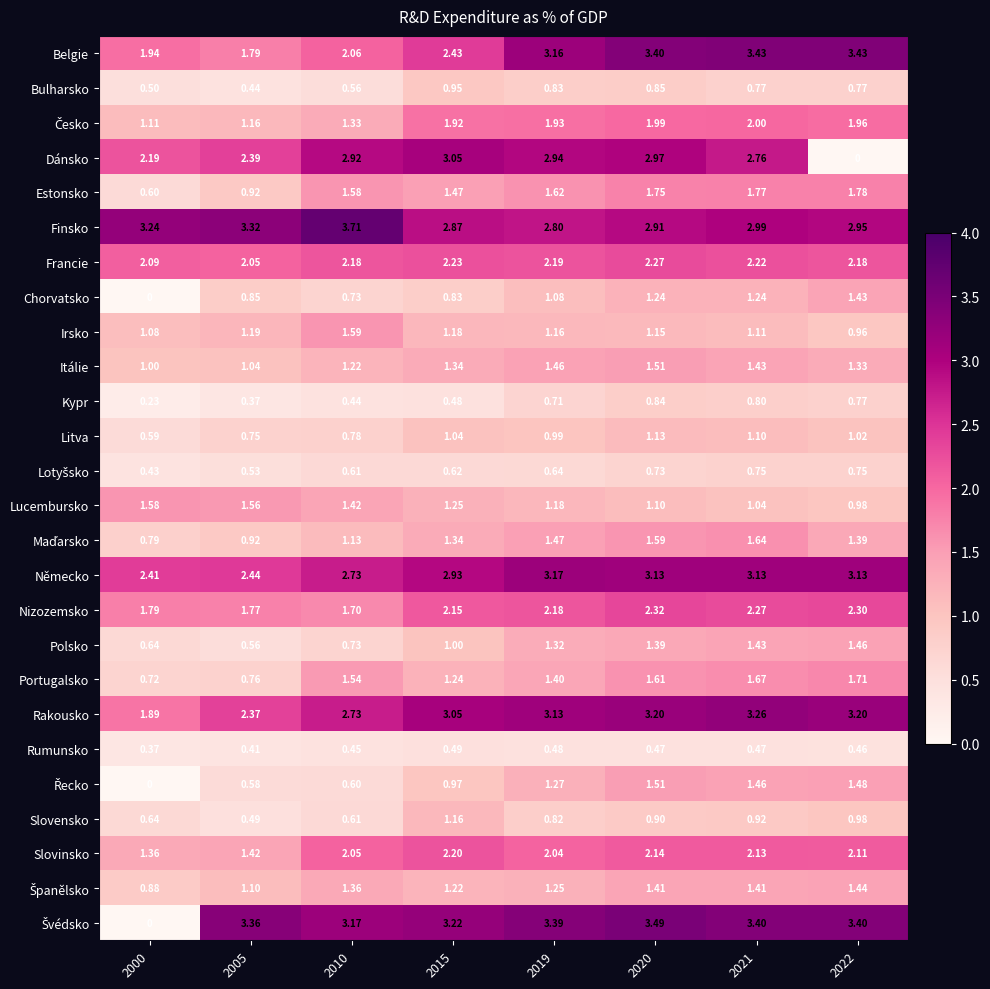

Is the value of Slovensko at 2000 greater than the value of Bulharsko at 2021?

No